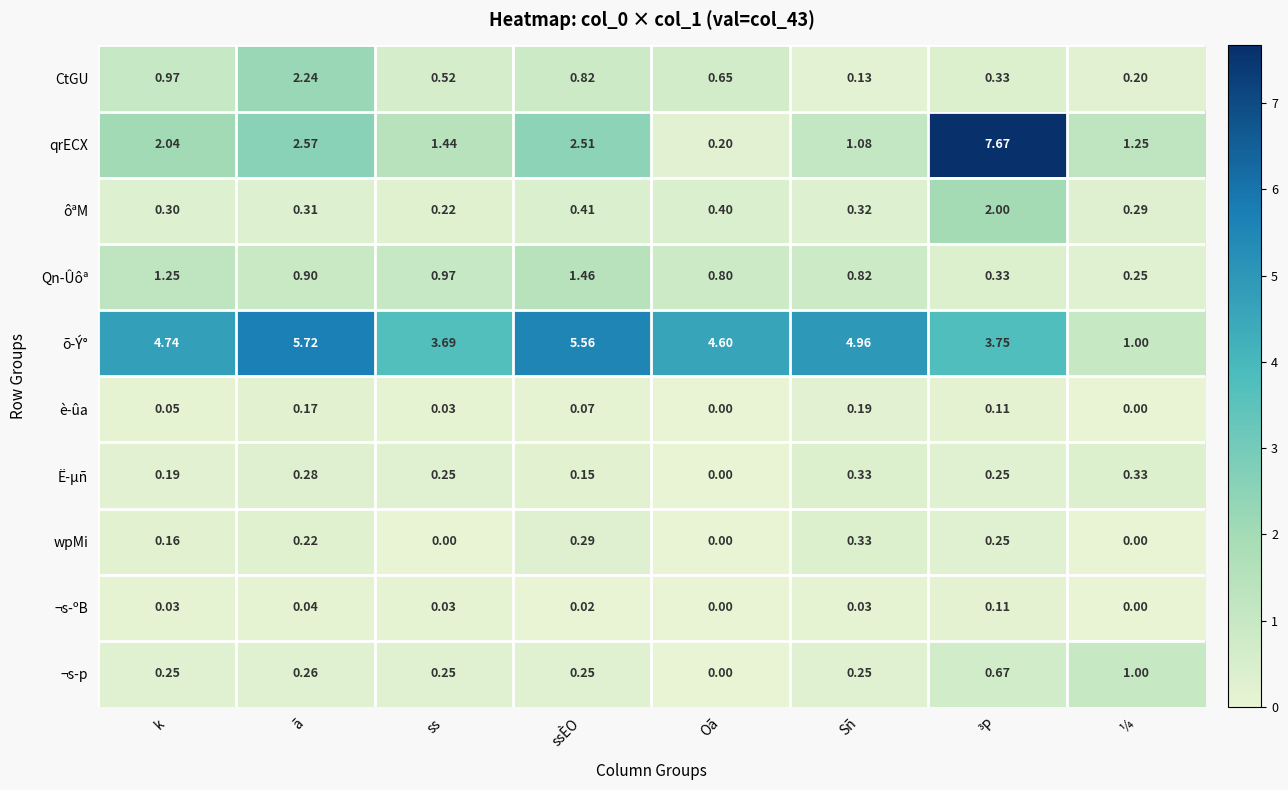

Which series has the largest total across all categories?

õ-Ý°